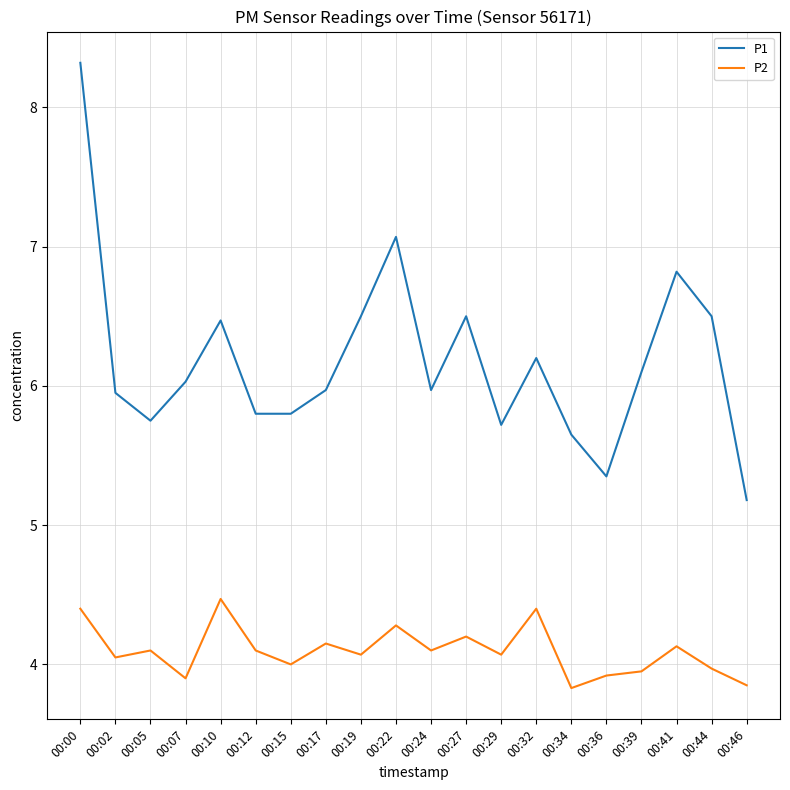

Count the number of data series in this chart.

2